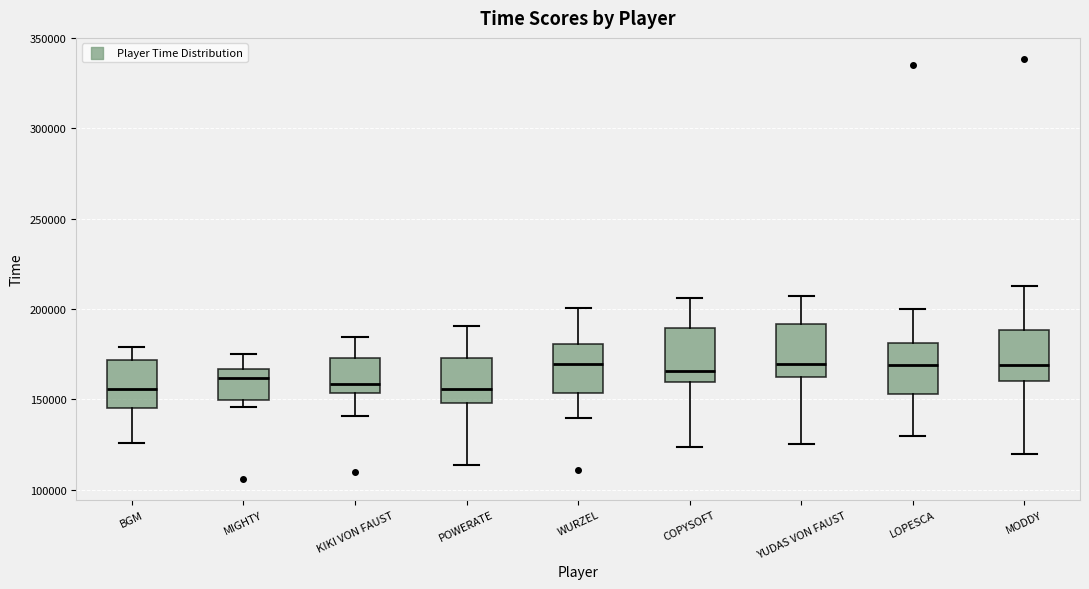

Reading left to right, read every box against the y-axis: the position of its median line, the range the box covers, and the ends of its whiskers. The values are not printed on the chart, so give them approximately, as read against the axis.

BGM: median 155000, box 145000 to 170000, whiskers 125000 to 180000
MIGHTY: median 160000, box 150000 to 165000, whiskers 145000 to 175000
KIKI VON FAUST: median 160000, box 155000 to 175000, whiskers 140000 to 185000
POWERATE: median 155000, box 150000 to 175000, whiskers 115000 to 190000
WURZEL: median 170000, box 155000 to 180000, whiskers 140000 to 200000
COPYSOFT: median 165000, box 160000 to 190000, whiskers 125000 to 205000
YUDAS VON FAUST: median 170000, box 160000 to 190000, whiskers 125000 to 205000
LOPESCA: median 170000, box 155000 to 180000, whiskers 130000 to 200000
MODDY: median 170000, box 160000 to 190000, whiskers 120000 to 215000